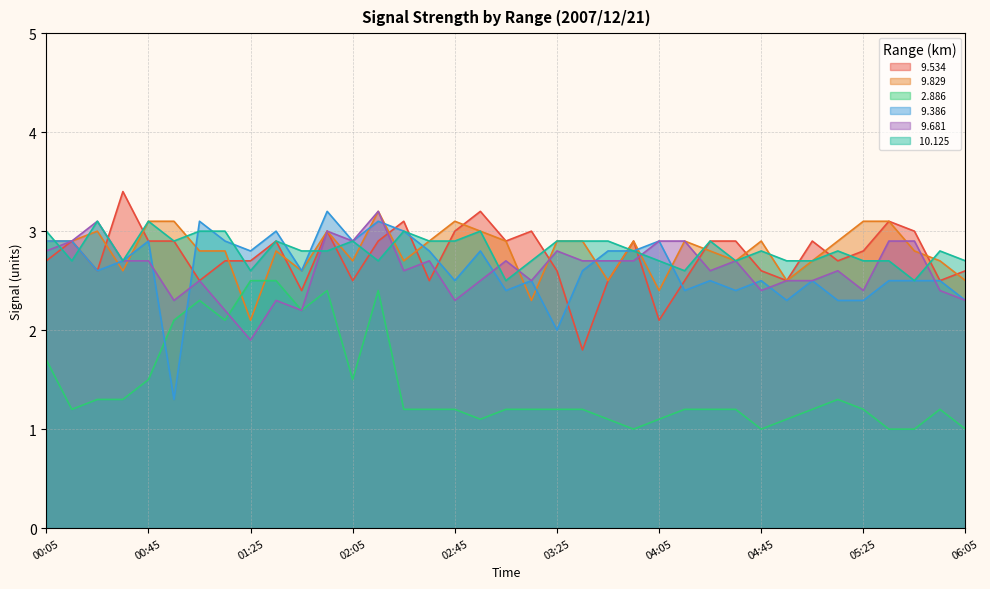

What position from the left is 05:45?

35